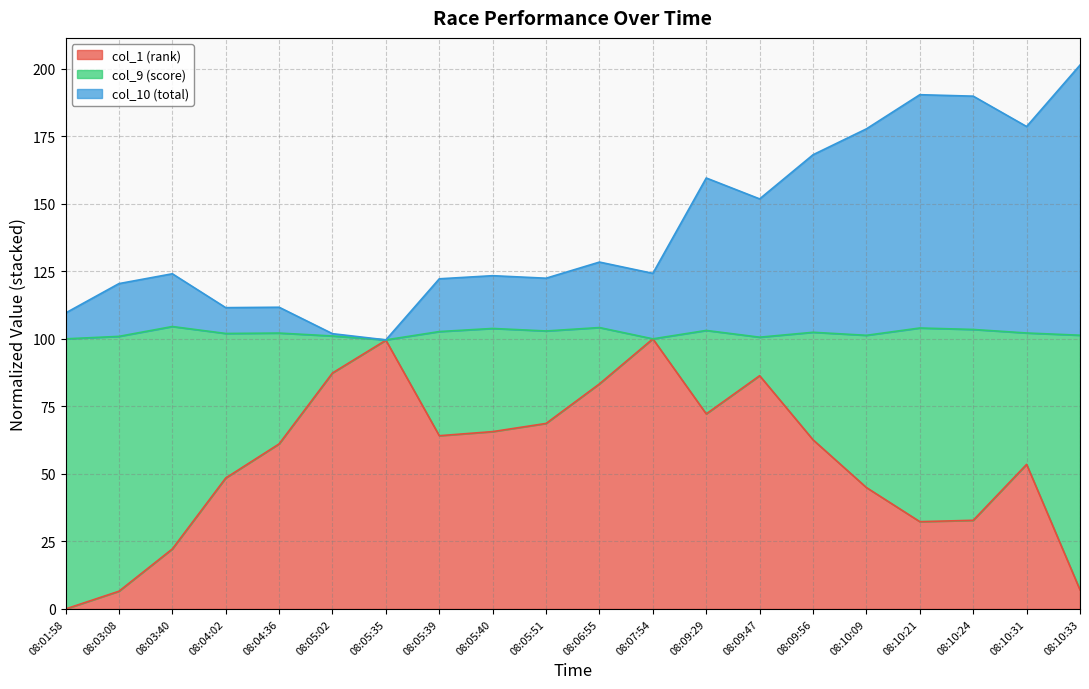

What is the total value across all series at 08:09:29?

159.5